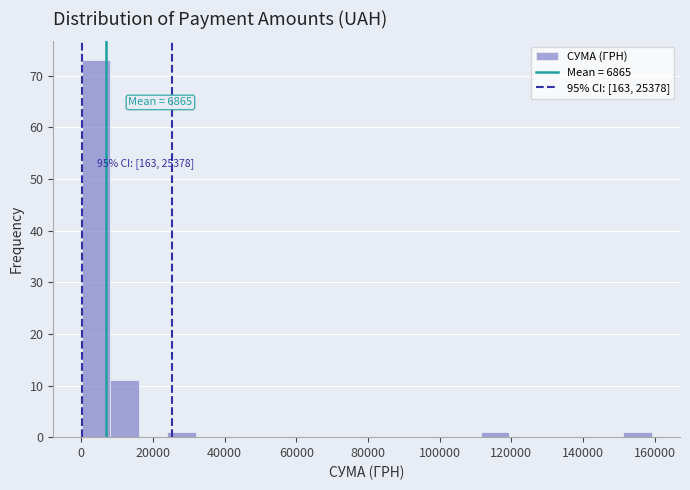

Read against the x-axis, roughly where is the centre of the tallest bar?

4000